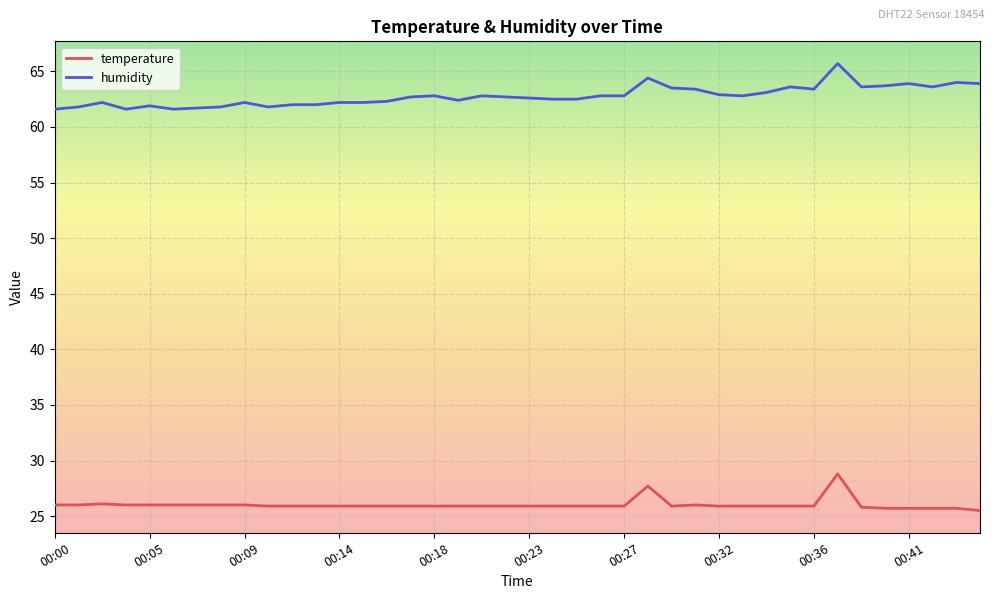

Rank the series by their maximum value, from highest to lowest.

humidity, temperature